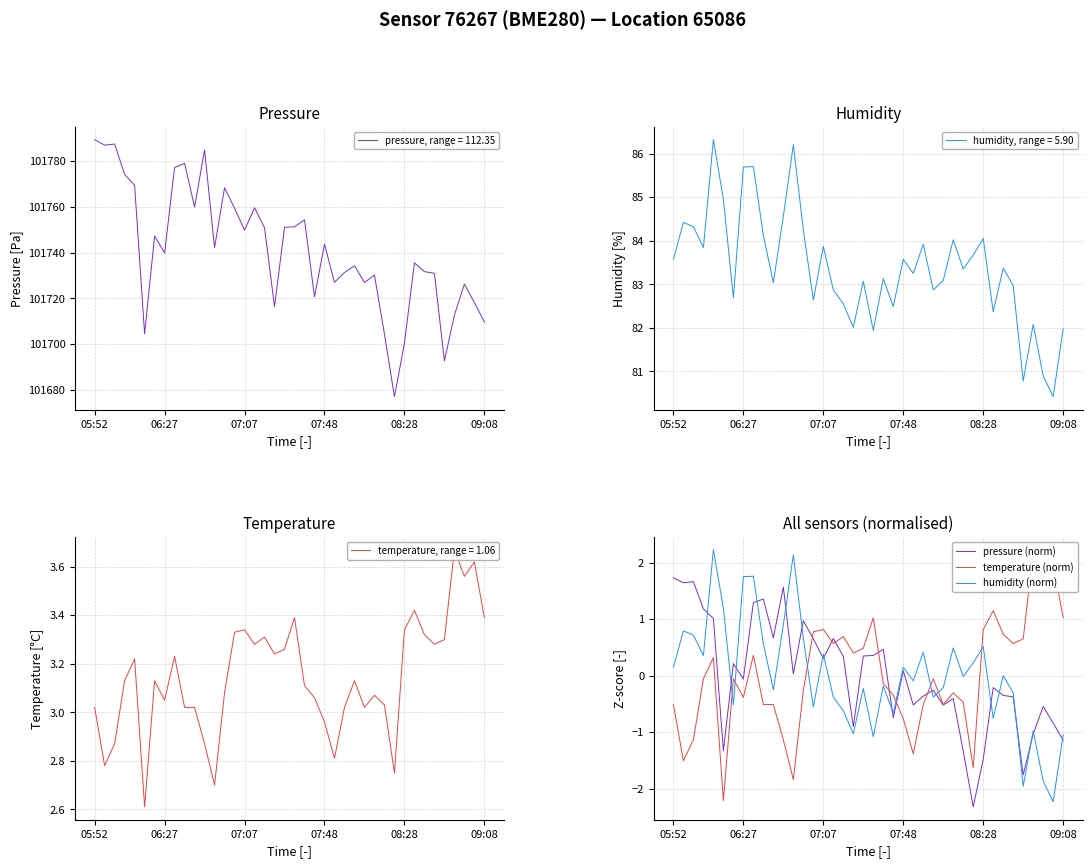

Rank the series by their maximum value, from highest to lowest.

humidity (norm), temperature (norm), pressure (norm)